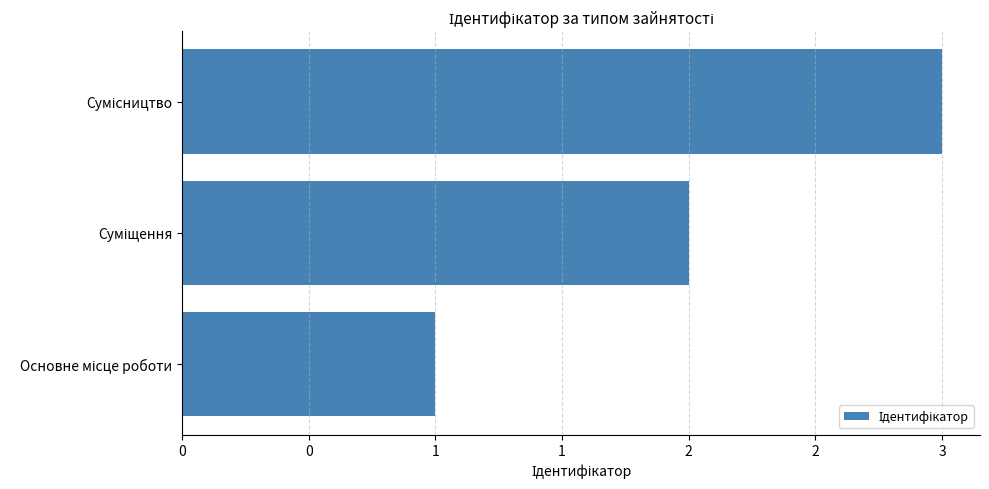

Does the chart contain any negative values?

No